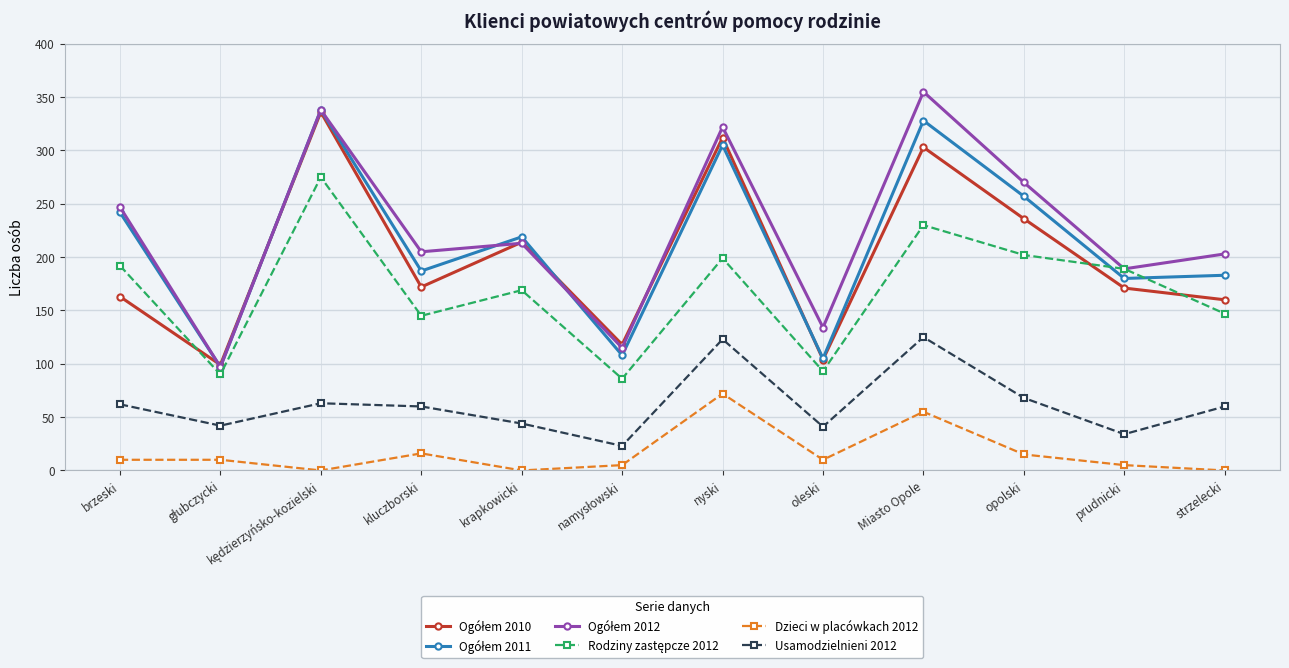

What is the sum of the Dzieci w placówkach 2012 values at kluczborski and krapkowicki?

16